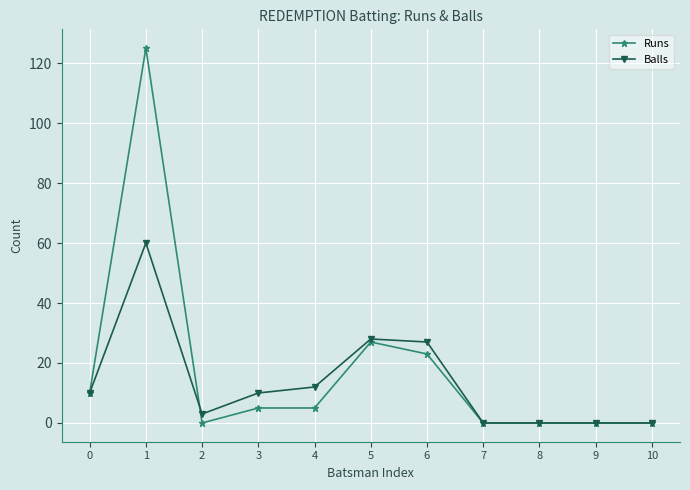

True or false: Balls has a value of 10 at 0.

True